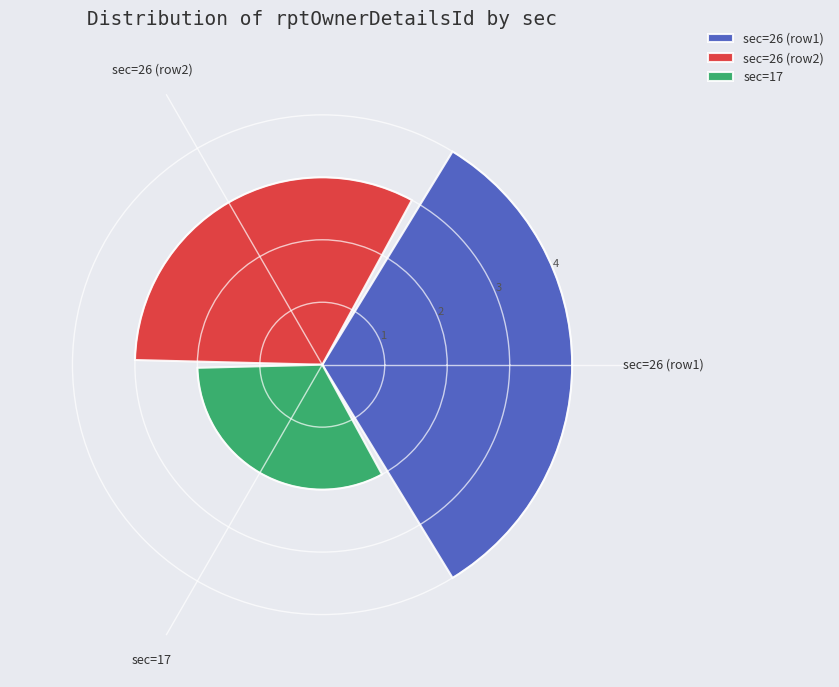

What is the maximum value shown in the chart?

4